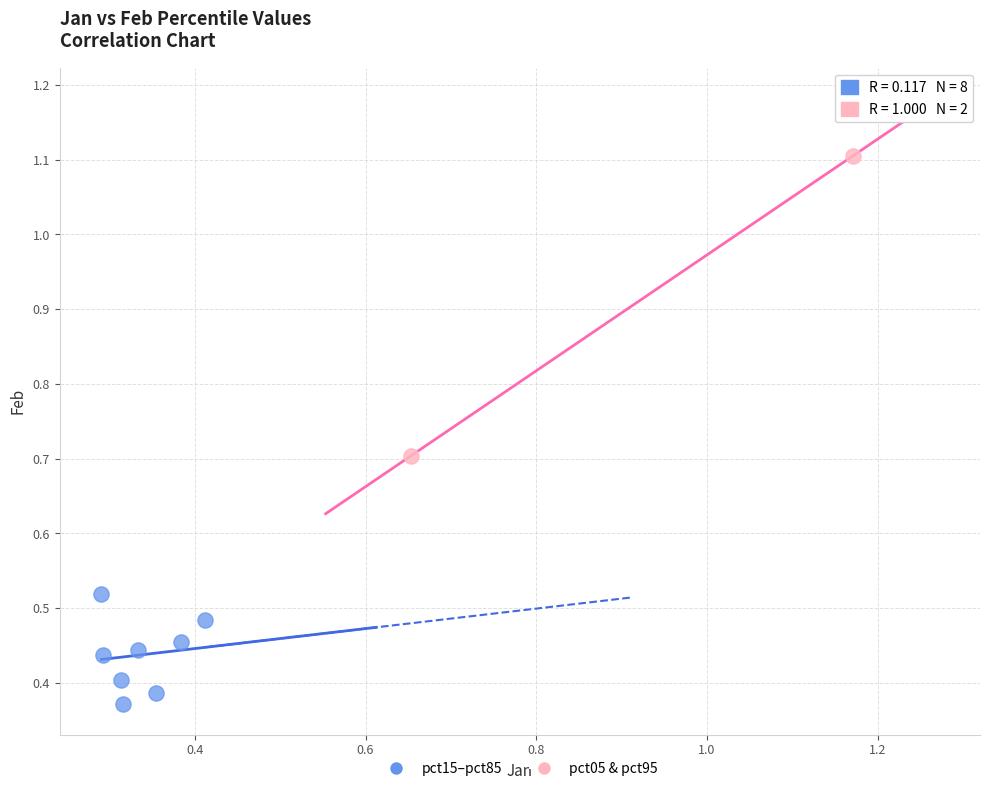

What are all the series names shown in the legend?

pct15–pct85, pct05 & pct95